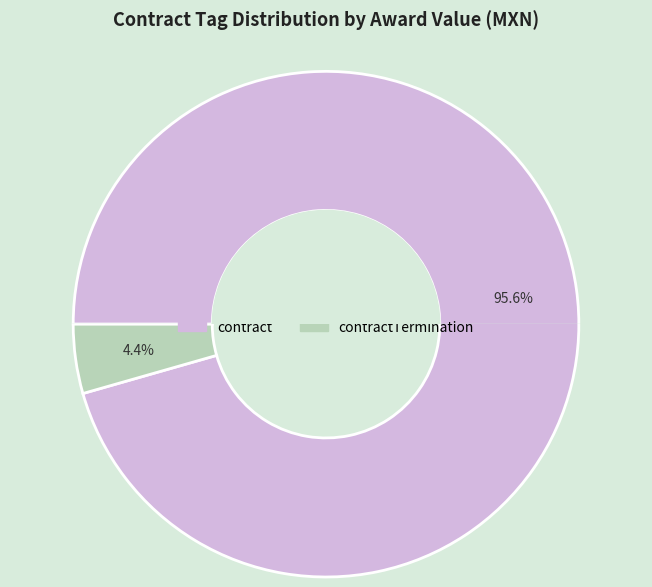

Which category has the smallest portion of the pie?

contractTermination